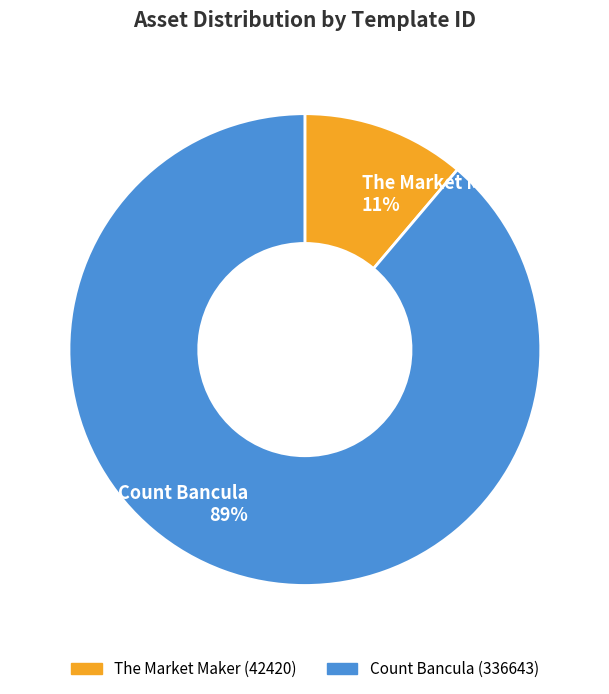

Count the number of slices in the pie.

2